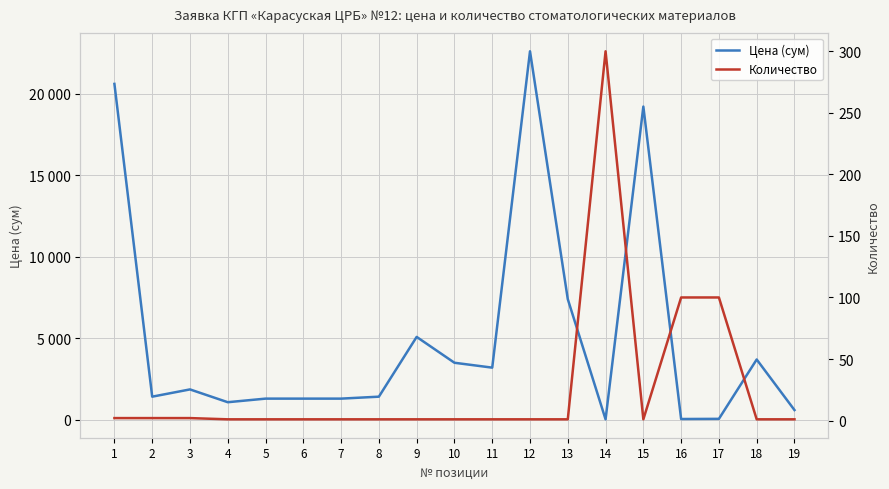

How many lines are shown in the chart?

2